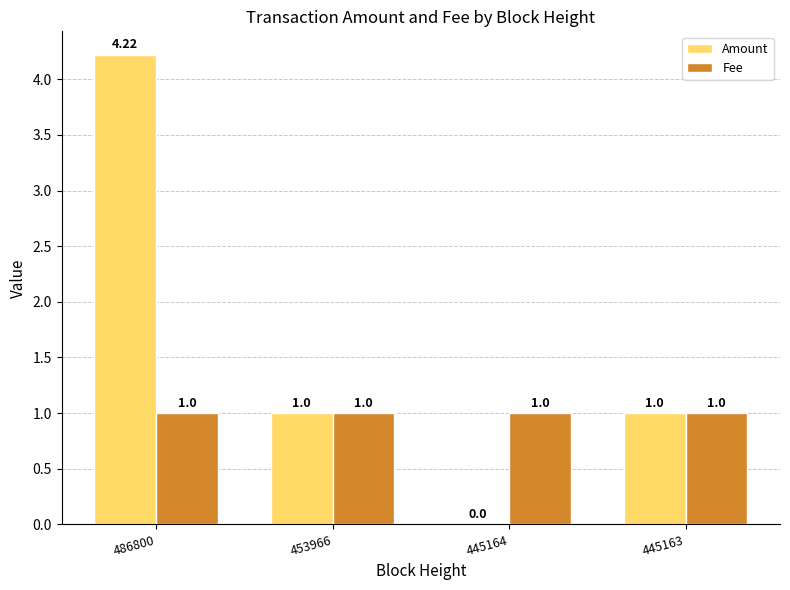

What is the total value across all series at 445163?

2.0